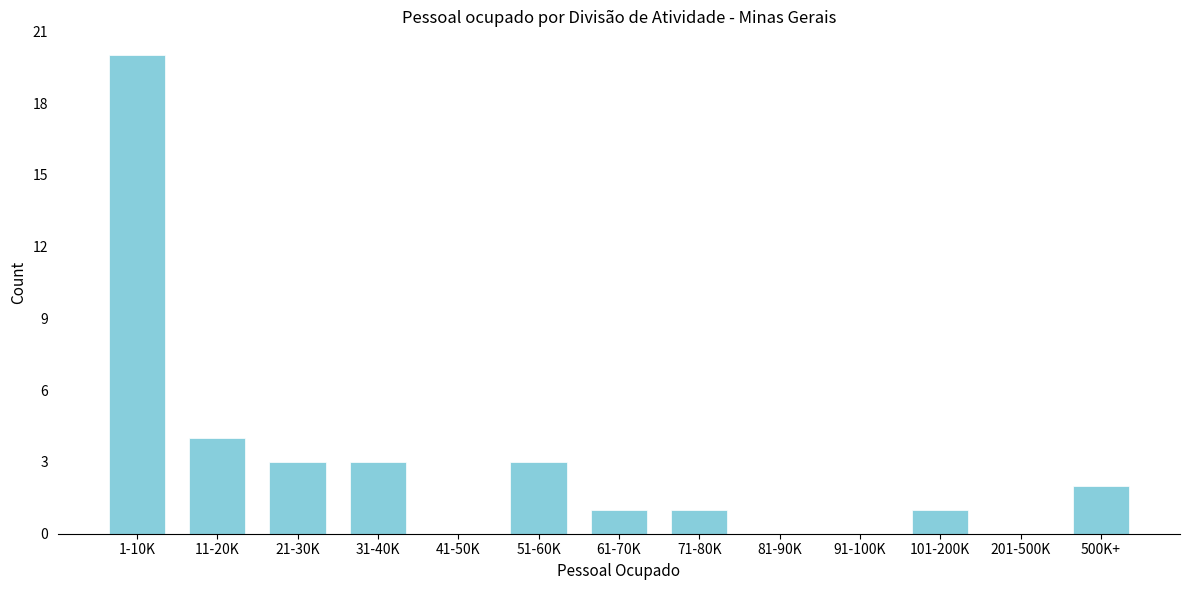

Reading left to right, list all the values displayed in this chart.

1-10K=20	11-20K=4	21-30K=3	31-40K=3	41-50K=0	51-60K=3	61-70K=1	71-80K=1	81-90K=0	91-100K=0	101-200K=1	201-500K=0	500K+=2